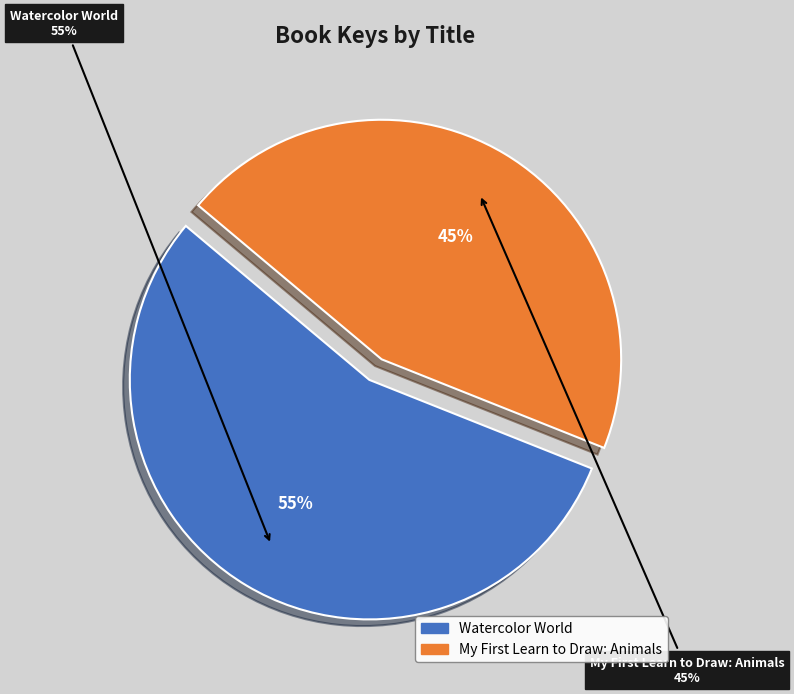

To the nearest percent, what percentage of the pie is Watercolor World?

55%